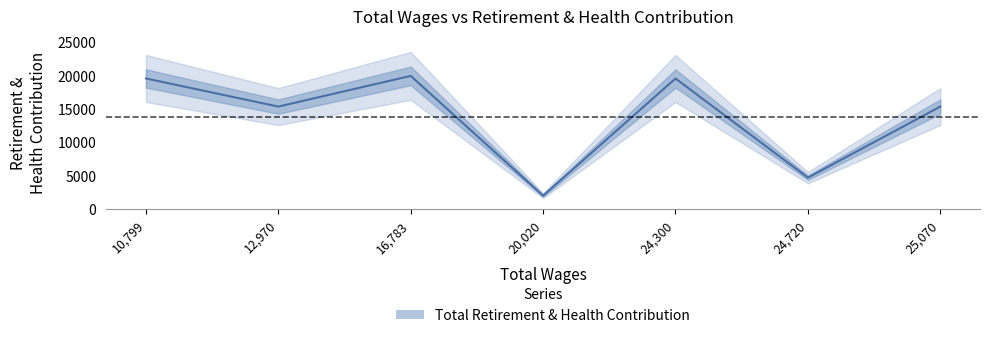

What is the approximate value at 25070?

15329